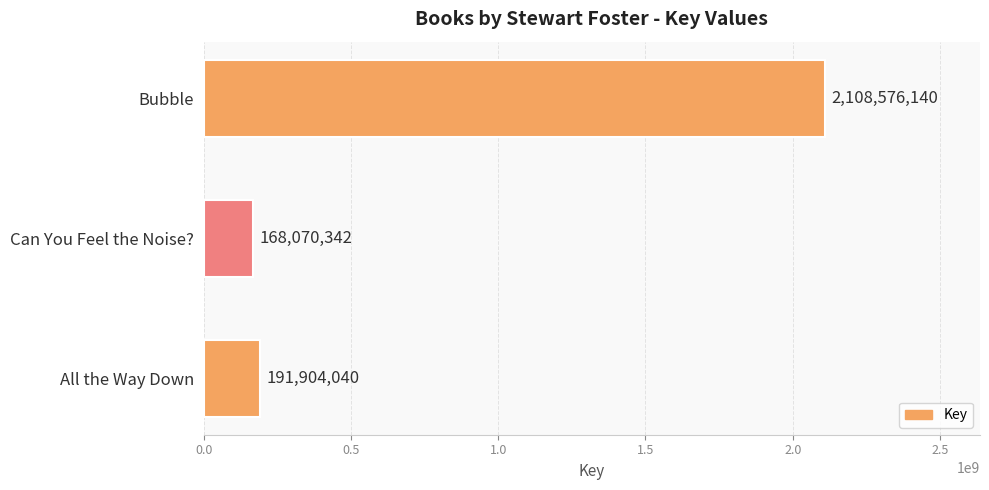

The value at Bubble is 2108576140. True or false?

True